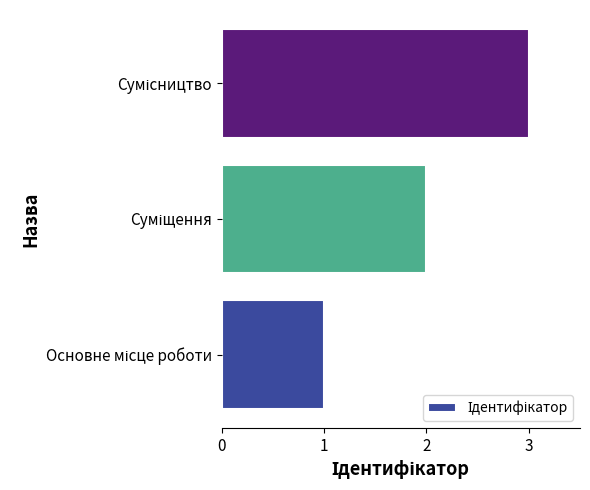

Are the bars horizontal?

Yes